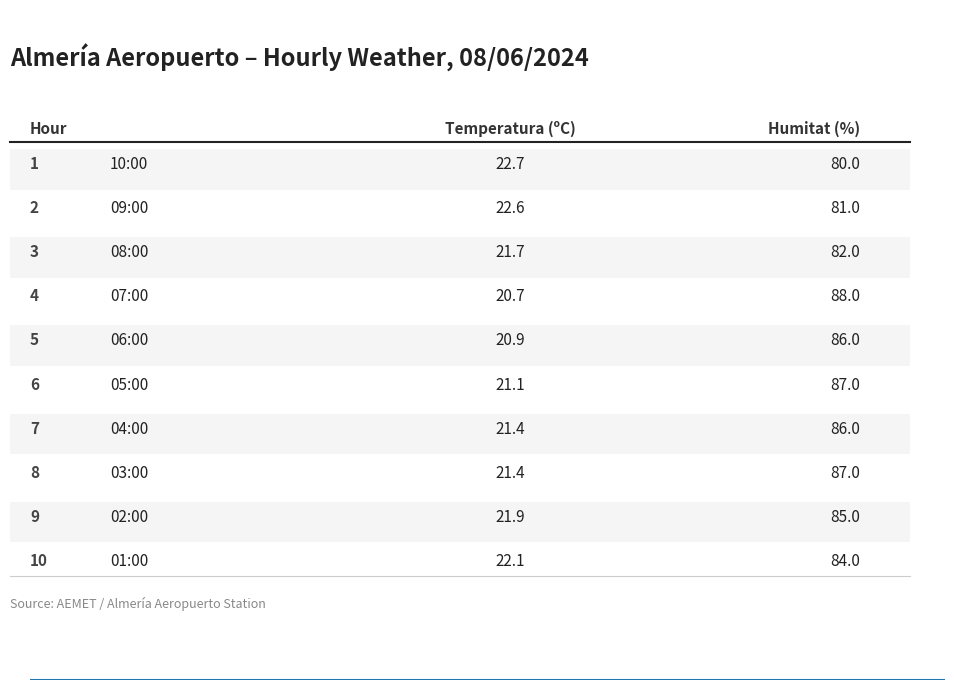

List the series in order of their peak value, lowest first.

Temperatura (ºC), Humitat (%)